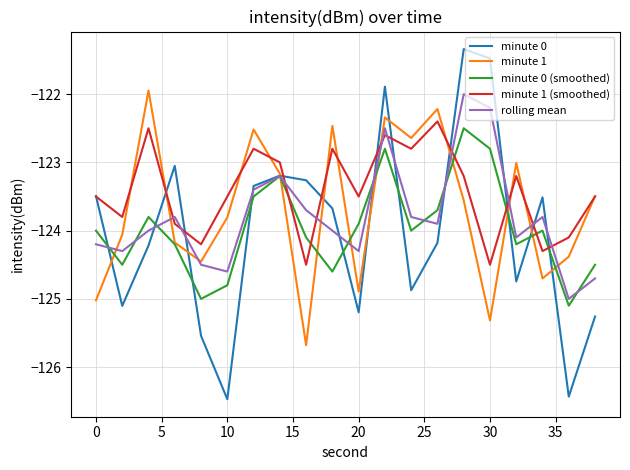

After their last crossing, which series has the higher values: minute 0 or minute 1 (smoothed)?

minute 1 (smoothed)